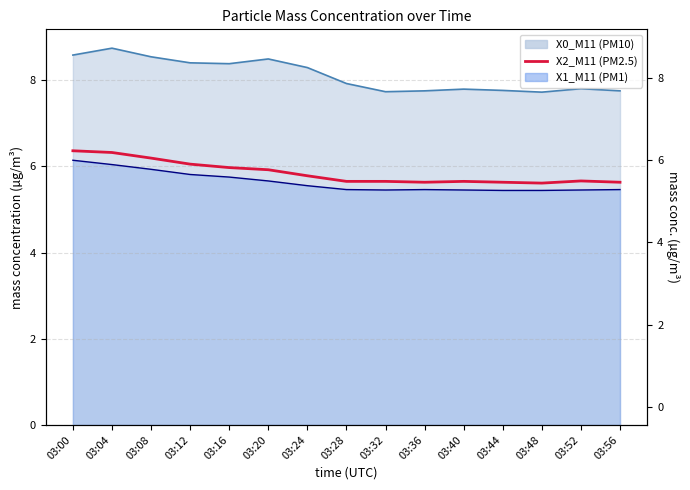

The chart shows a value of 3.7 at 03:52. True or false?

False